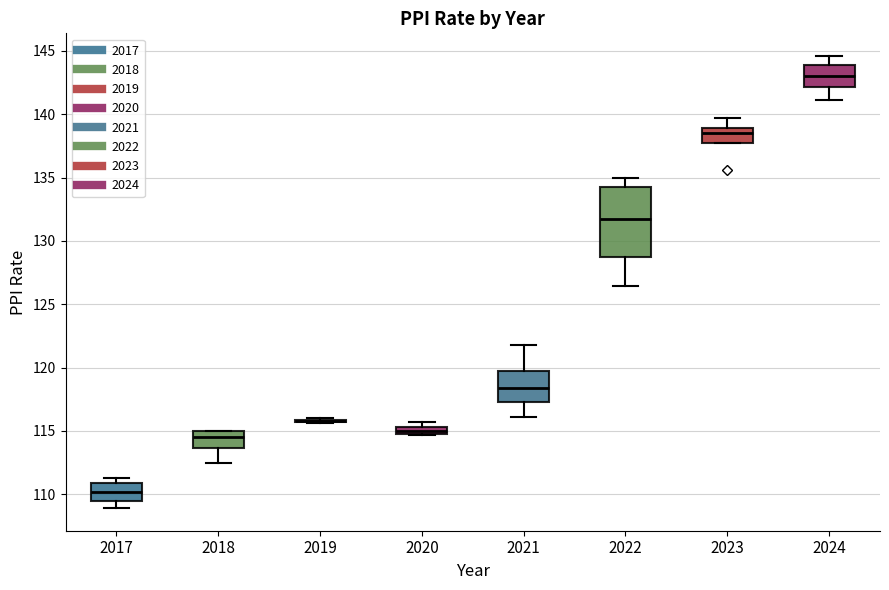

Comparing the boxes themselves (not the whiskers), which one is the tallest?

2022